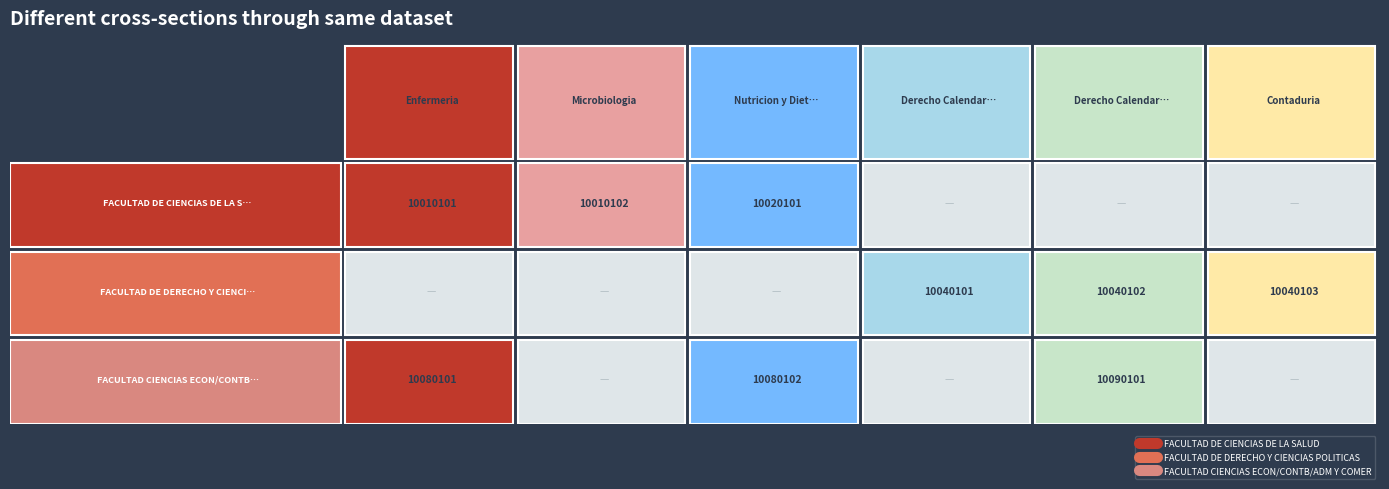

How many values in the FACULTAD DE CIENCIAS DE LA SALUD series are below 1?

3